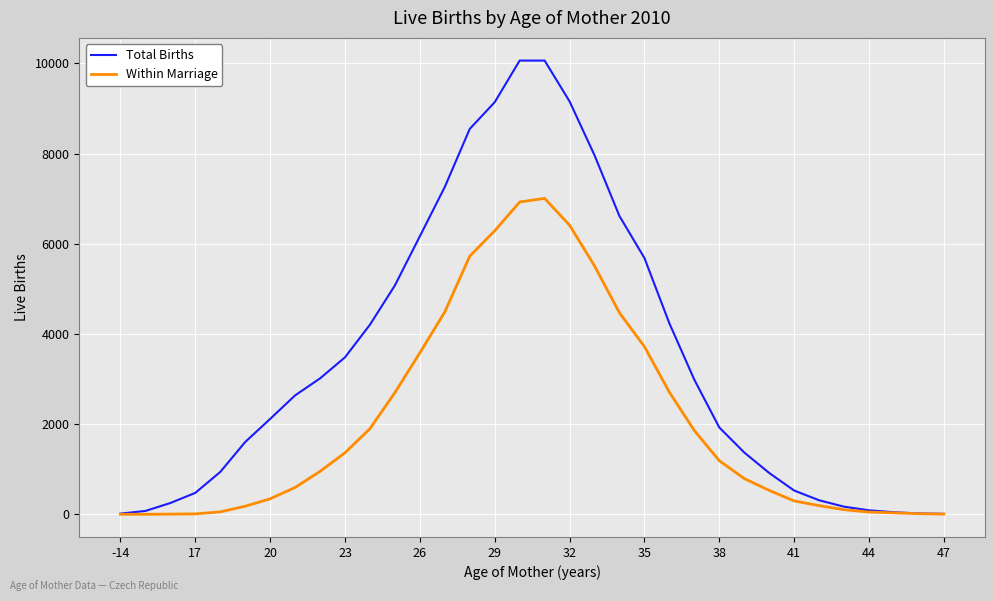

Rank the series by their maximum value, from highest to lowest.

Total Births, Within Marriage